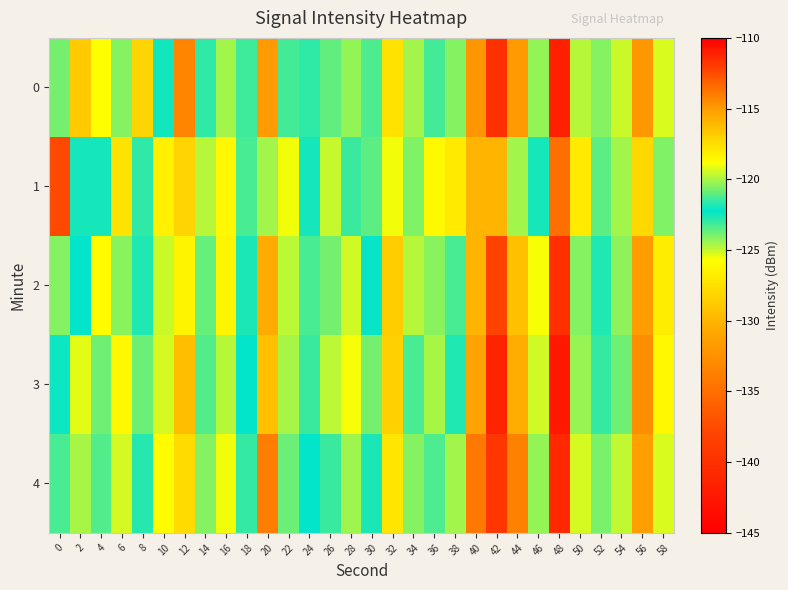

What is the spread (max minus min) of values at 44?

5.8